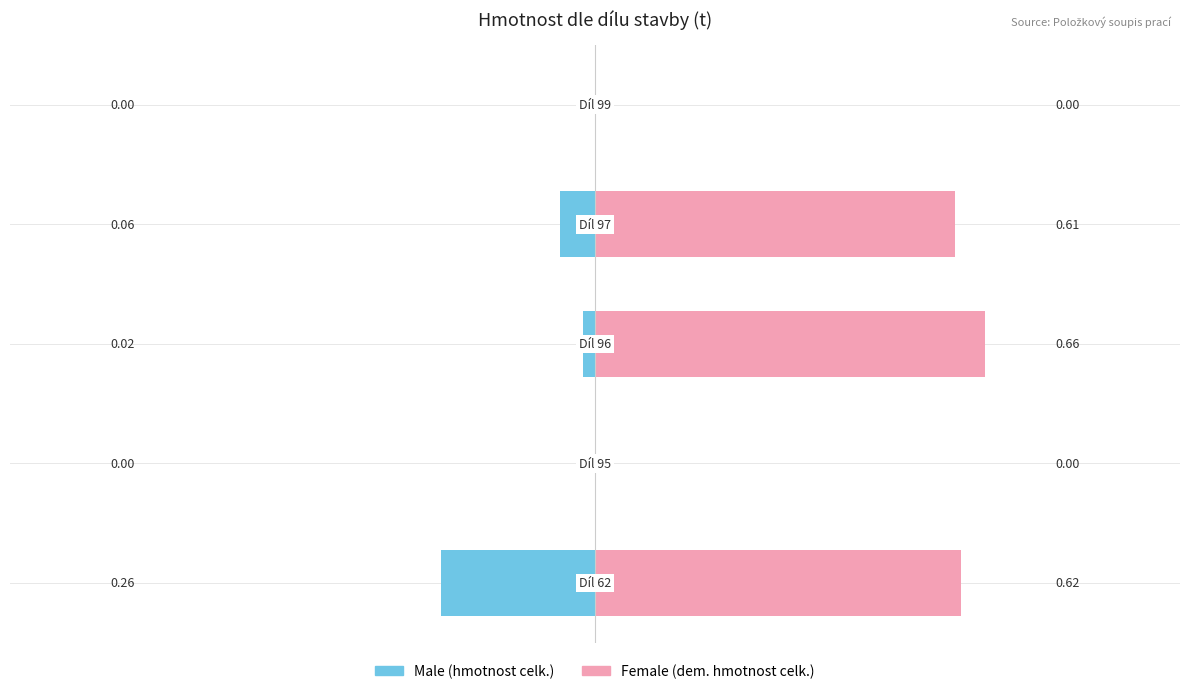

What is the sum of all Female values?

1.9